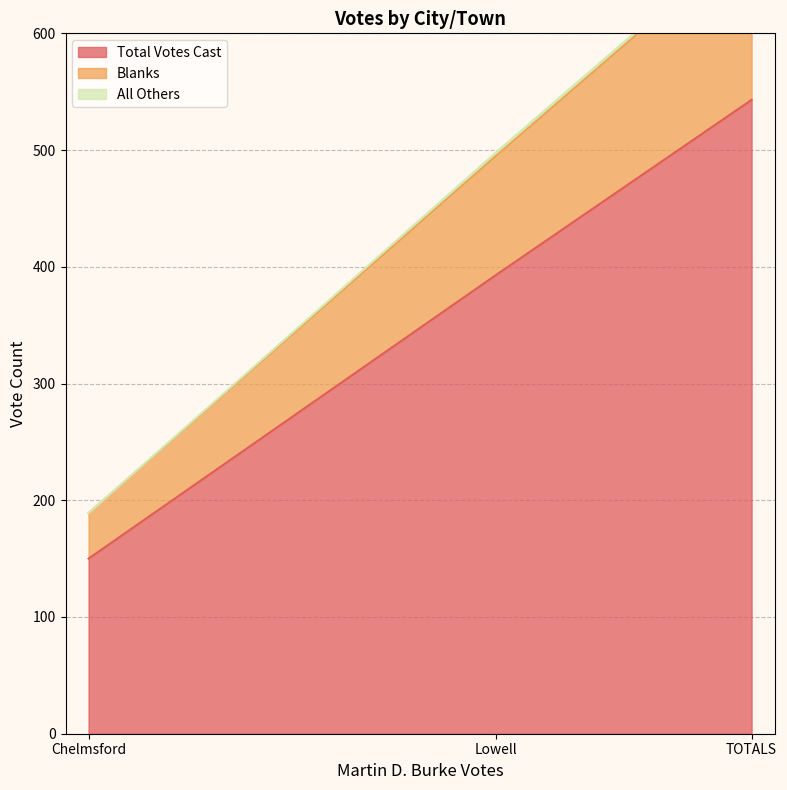

The Total Votes Cast series shows 946 at TOTALS. True or false?

False